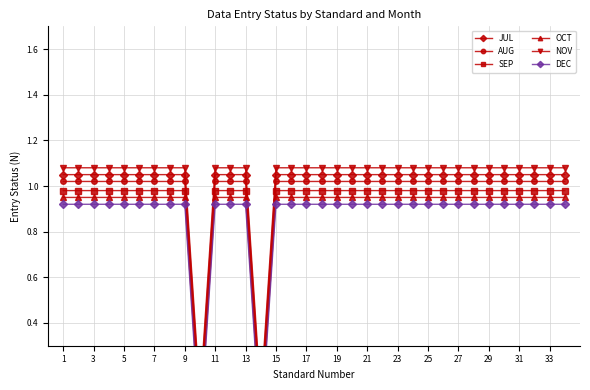

What is the value of the JUL point at the 3rd from the left?

1.1